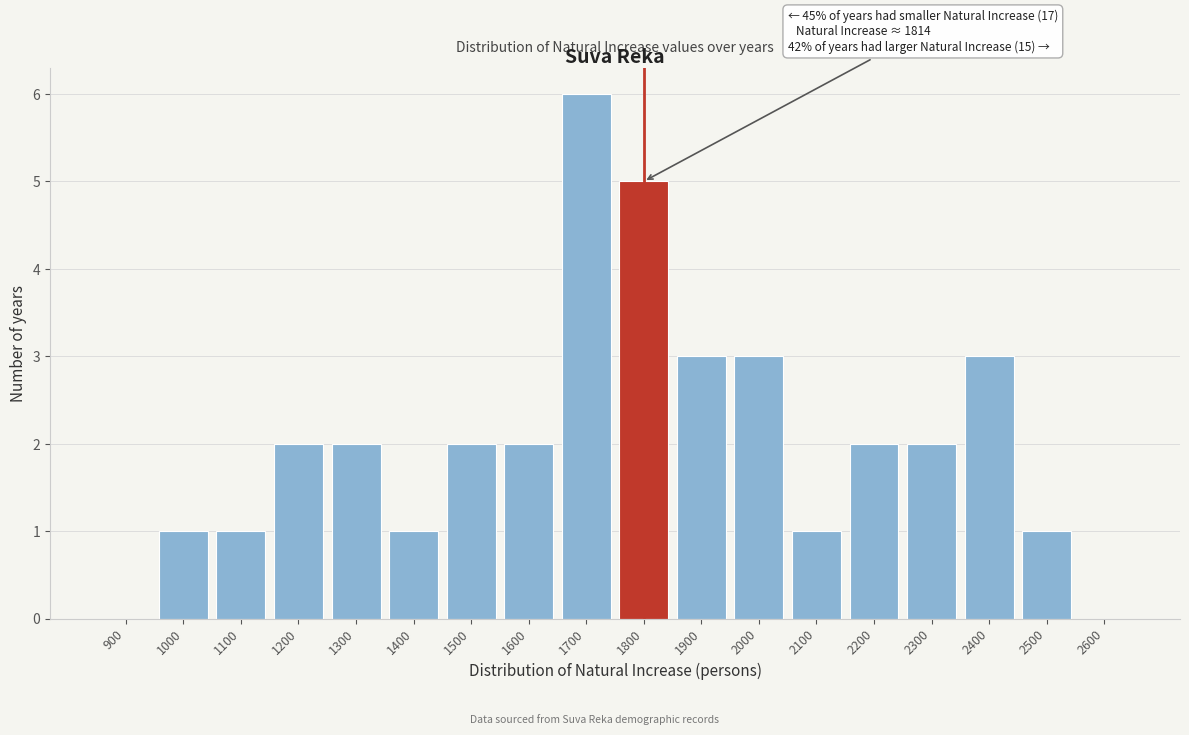

Reading left to right, list all the values displayed in this chart.

900=0	1000=1	1100=1	1200=2	1300=2	1400=1	1500=2	1600=2	1700=6	1800=5	1900=3	2000=3	2100=1	2200=2	2300=2	2400=3	2500=1	2600=0